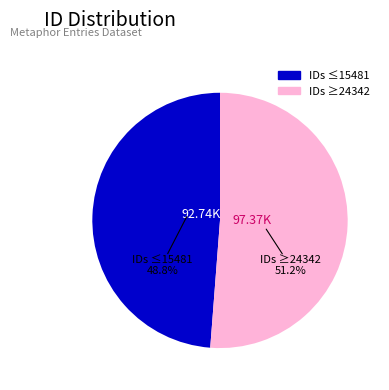

Does any single category account for the majority?

Yes